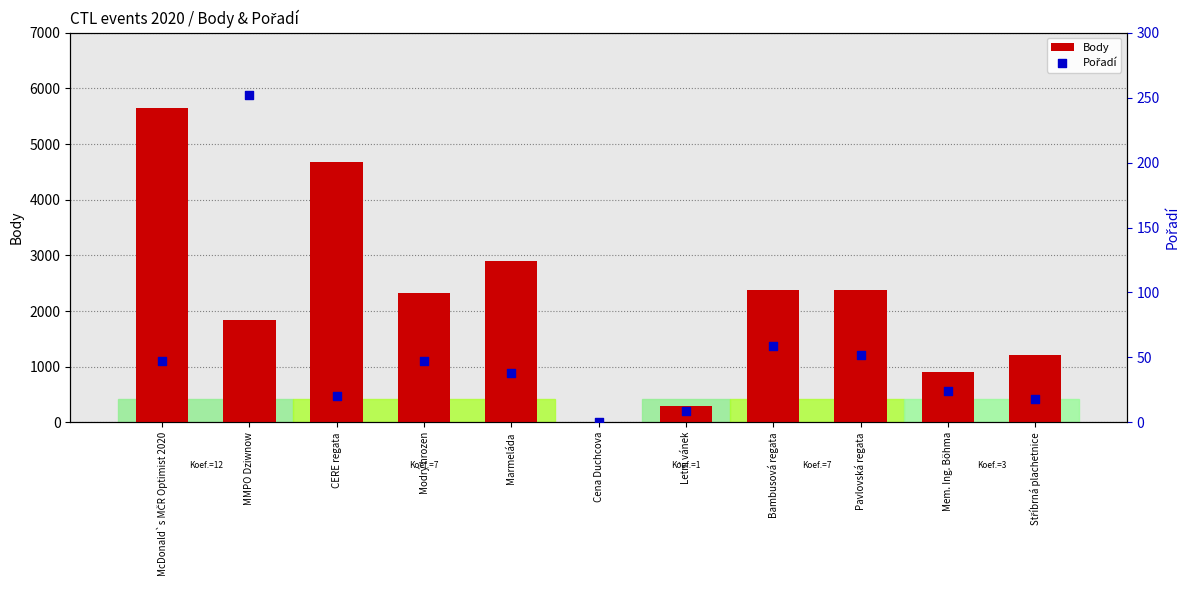

Which series contains the highest Y value?

Body